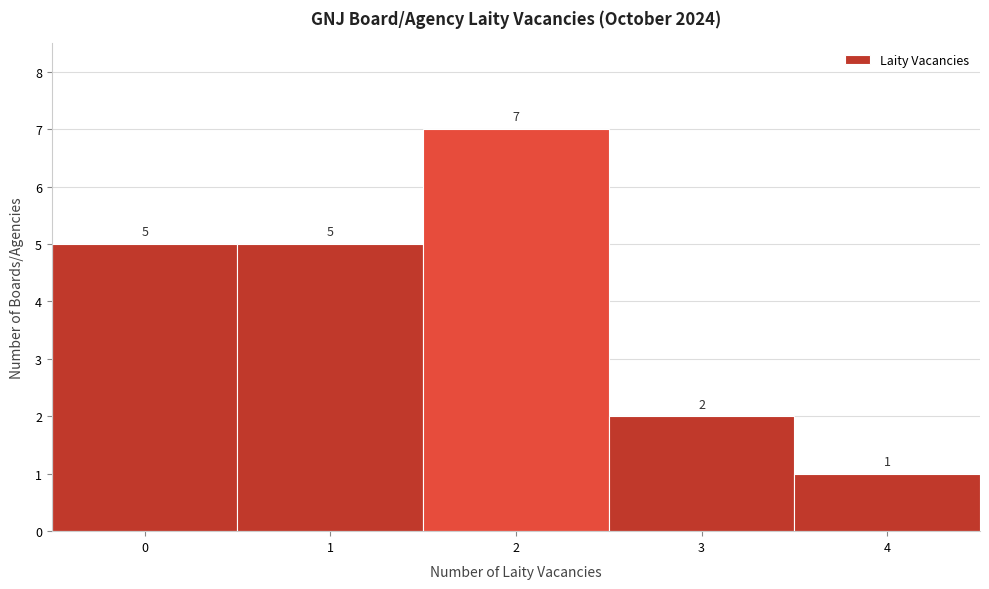

Reading left to right, list every bar in this chart as the range it spans on the x-axis followed by its height.

-0.5 to 0.5: 5
0.5 to 1.5: 5
1.5 to 2.5: 7
2.5 to 3.5: 2
3.5 to 4.5: 1